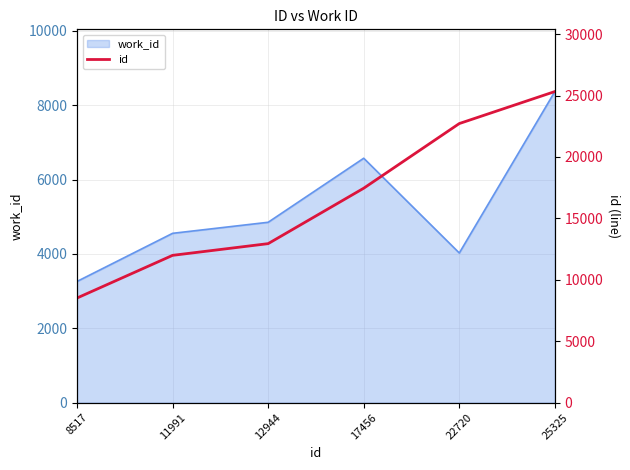

How many data points are less than 17456?

3